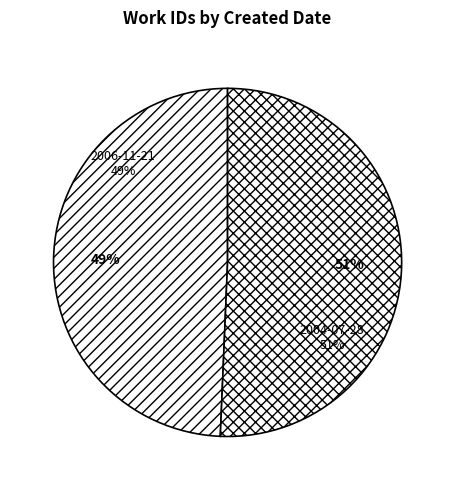

What is the largest slice in the pie chart?

2004-07-28